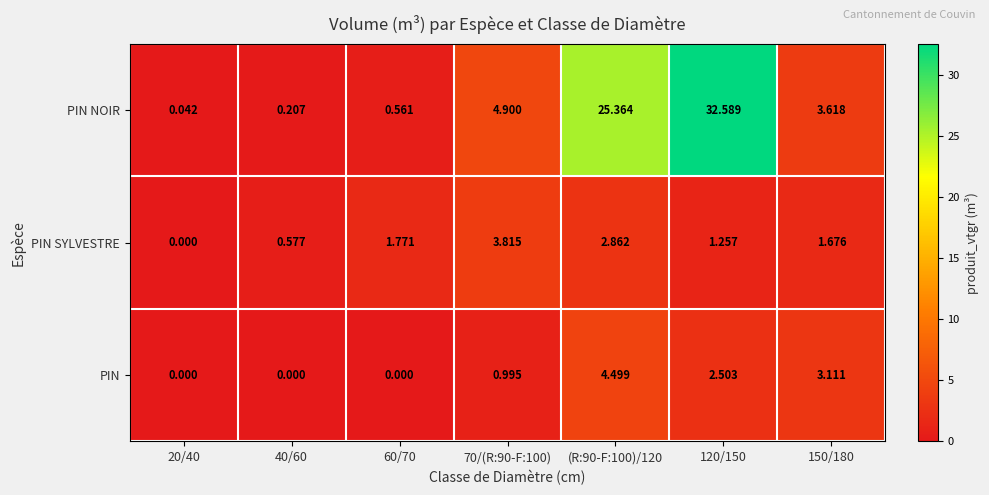

What is the maximum value shown in the chart?

32.6